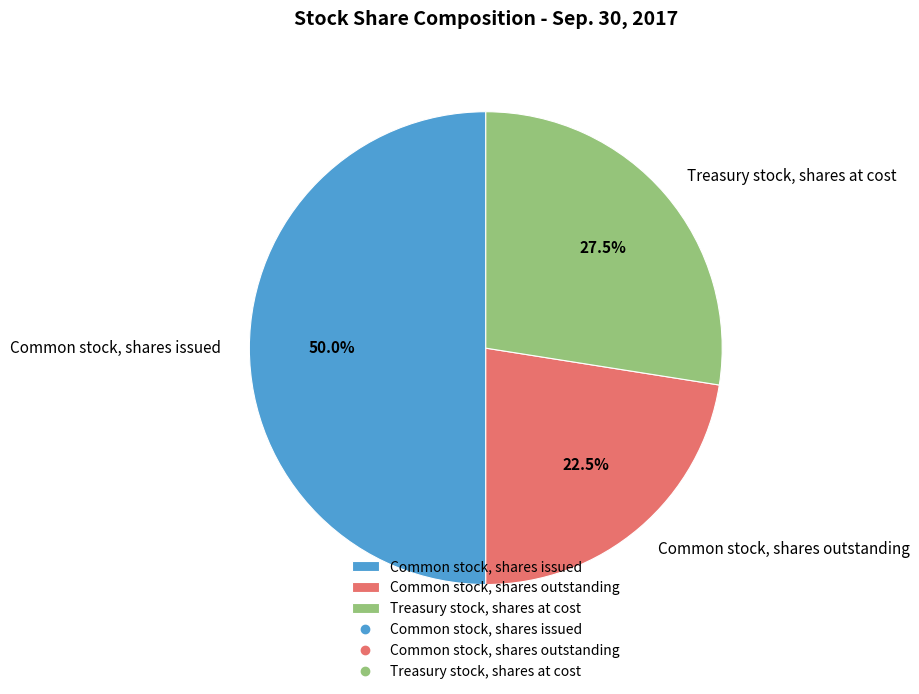

Which category has the smallest portion of the pie?

Common stock, shares outstanding